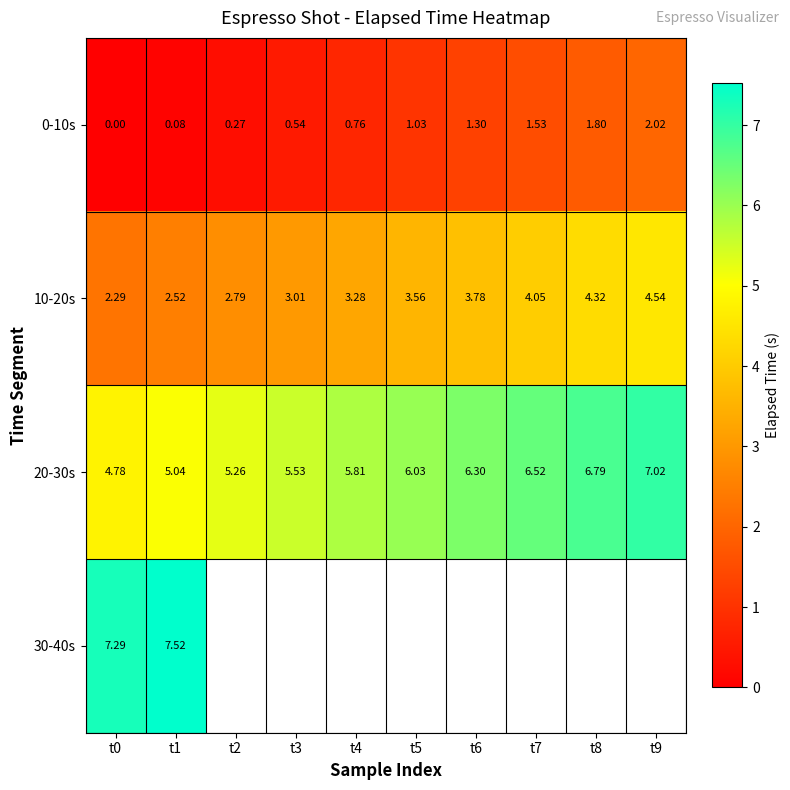

How many data points in 0-10s are less than 1?

5